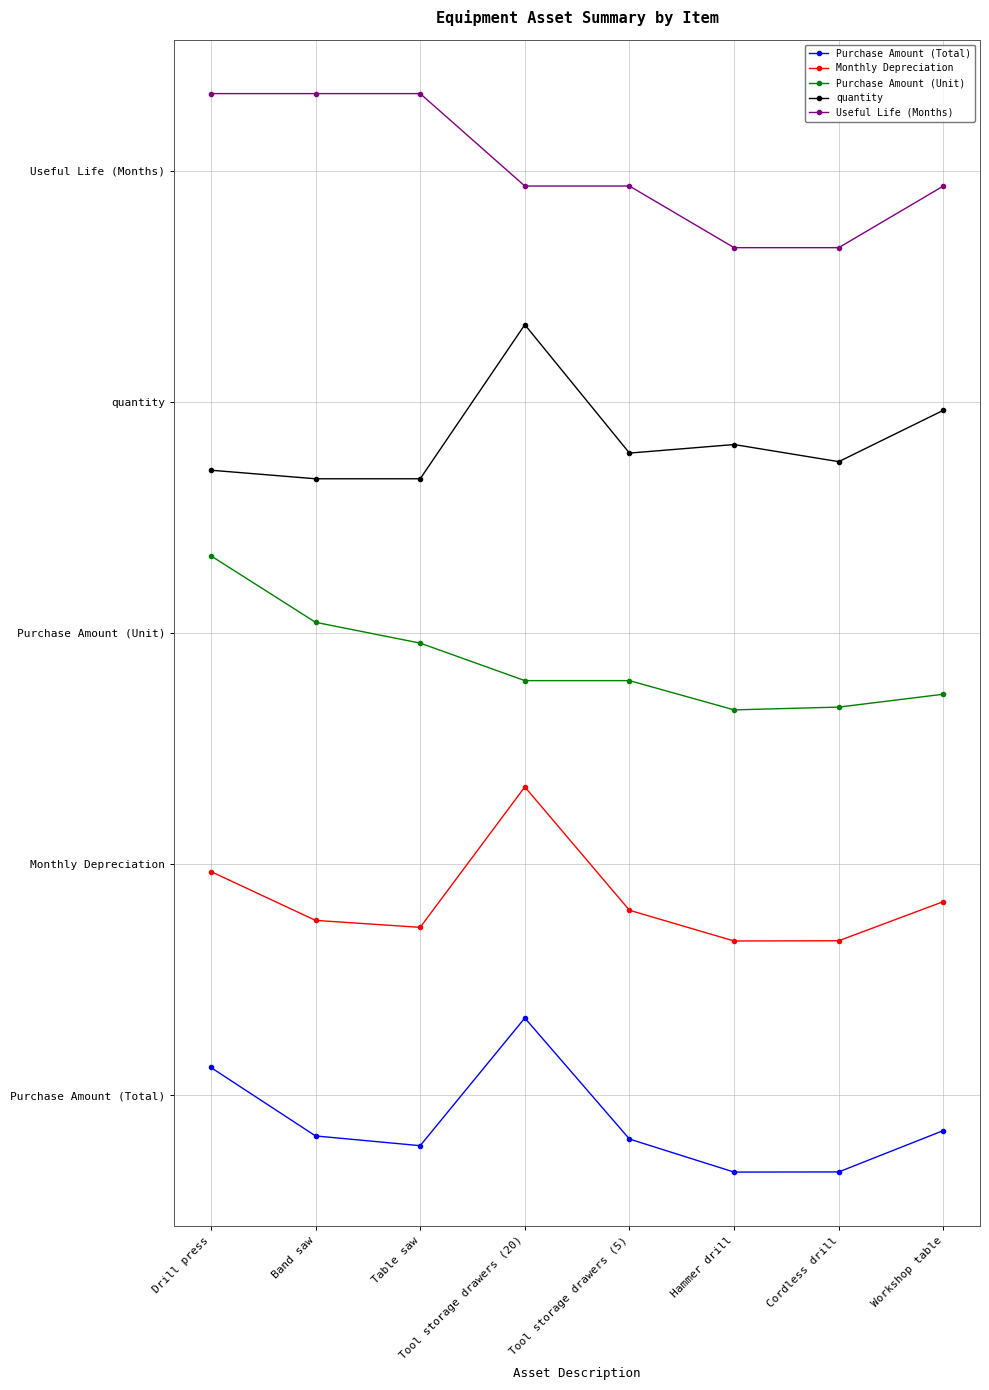

True or false: Purchase Amount (Total) and Purchase Amount (Unit) intersect in this chart.

False